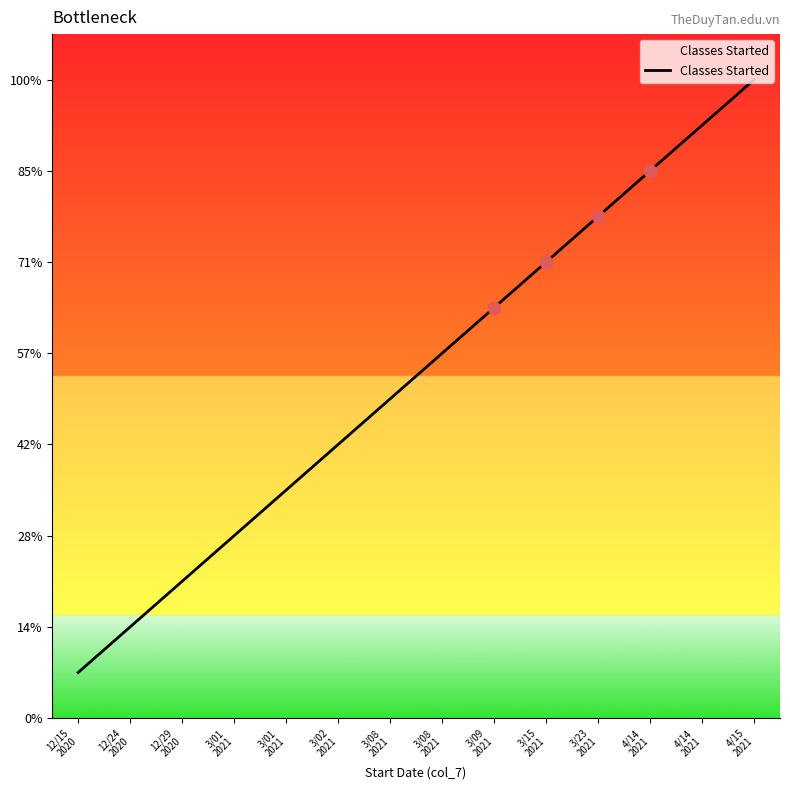

Is this an area chart (filled region under the line)?

Yes